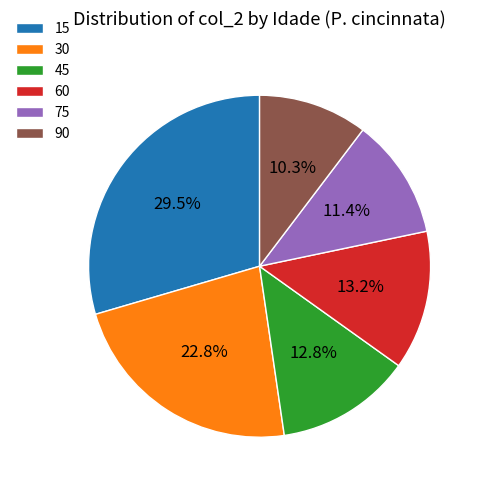

How many segments does this pie chart have?

6